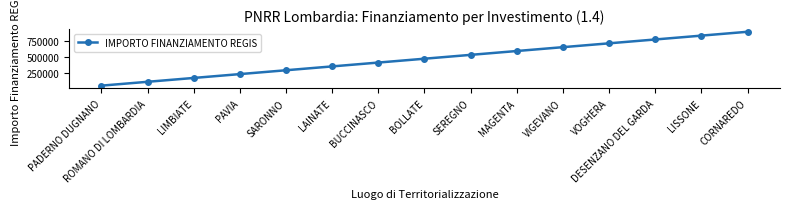

List the labels in order of value, largest first.

CORNAREDO, LISSONE, DESENZANO DEL GARDA, VOGHERA, VIGEVANO, MAGENTA, SEREGNO, BOLLATE, BUCCINASCO, LAINATE, SARONNO, PAVIA, LIMBIATE, ROMANO DI LOMBARDIA, PADERNO DUGNANO